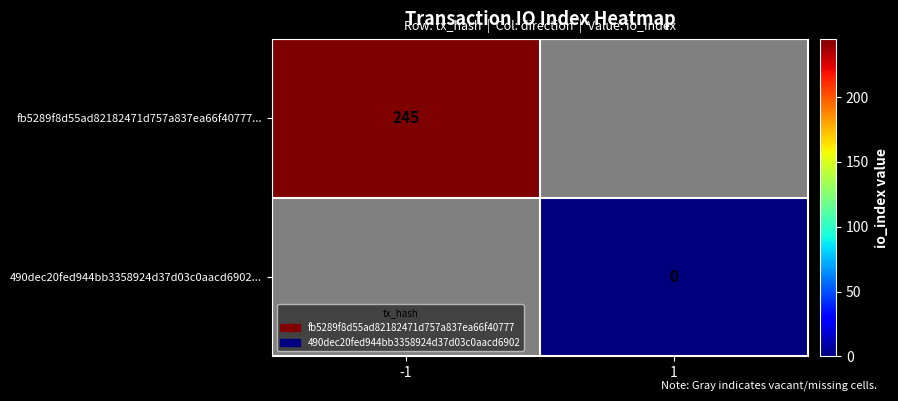

The fb5289f8d55ad82182471d757a837ea66f40777... series shows 245 at -1. True or false?

True